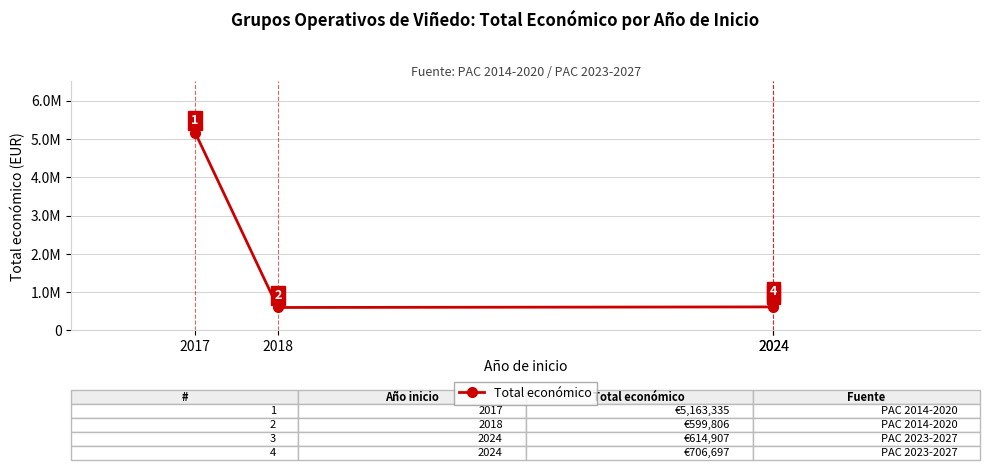

How many points are lower than both their immediate neighbors (excluding endpoints)?

1